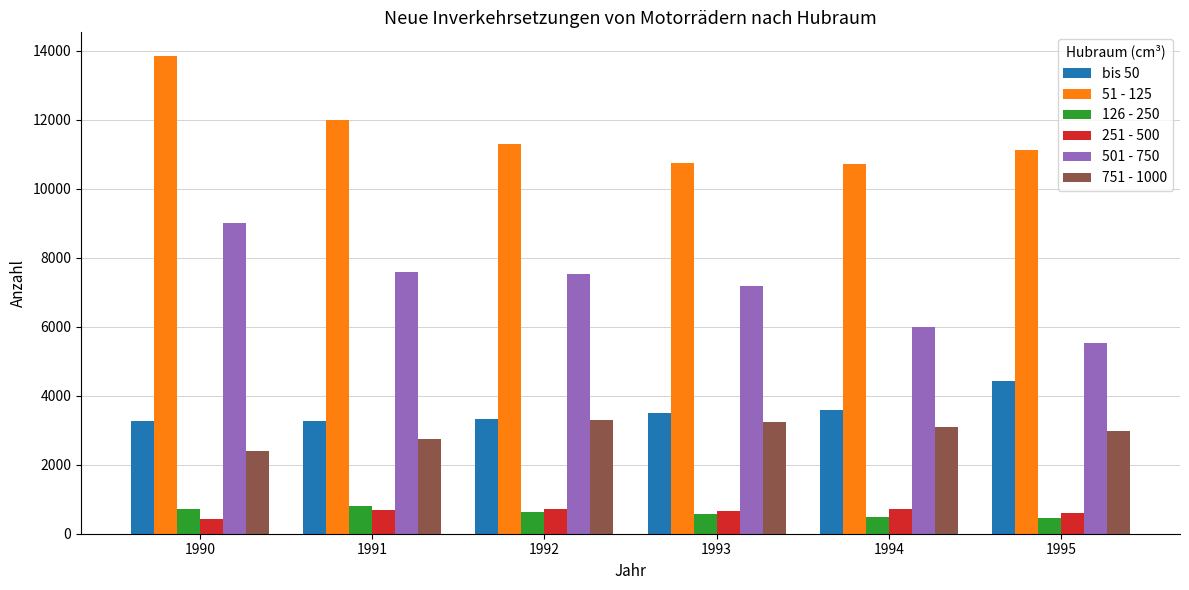

Are the bars grouped side by side (vs. stacked)?

Yes